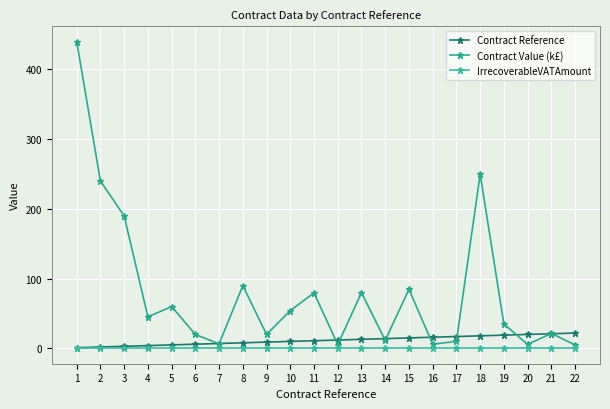

At which label does IrrecoverableVATAmount reach its minimum?

1